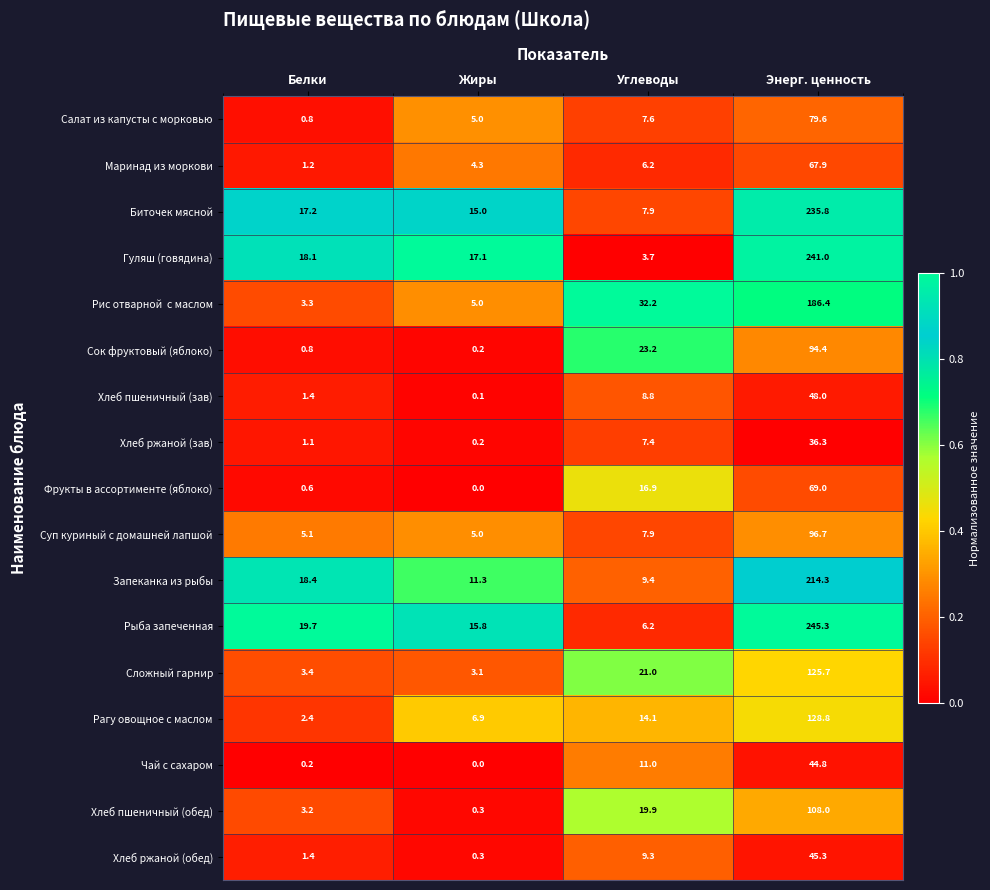

What is the difference between the maximum and second lowest values in the Хлеб ржаной (обед) series?

43.9